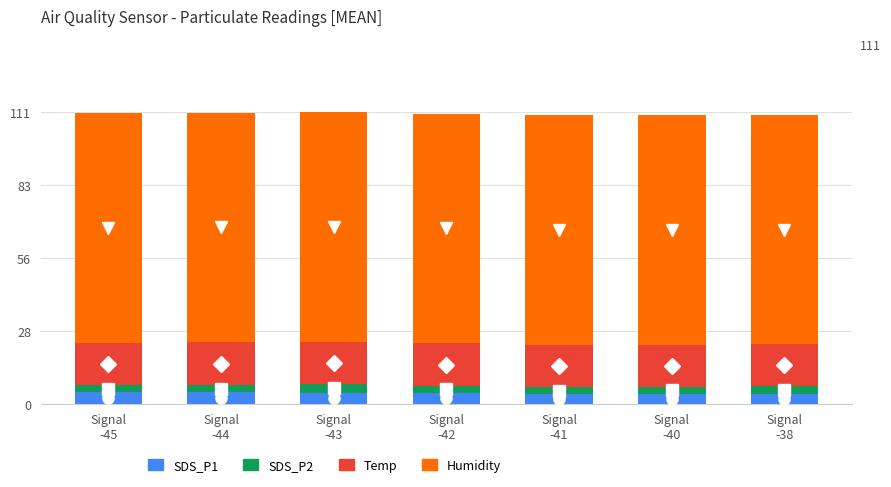

What is the approximate value of SDS_P2 at Signal
-40?

2.5